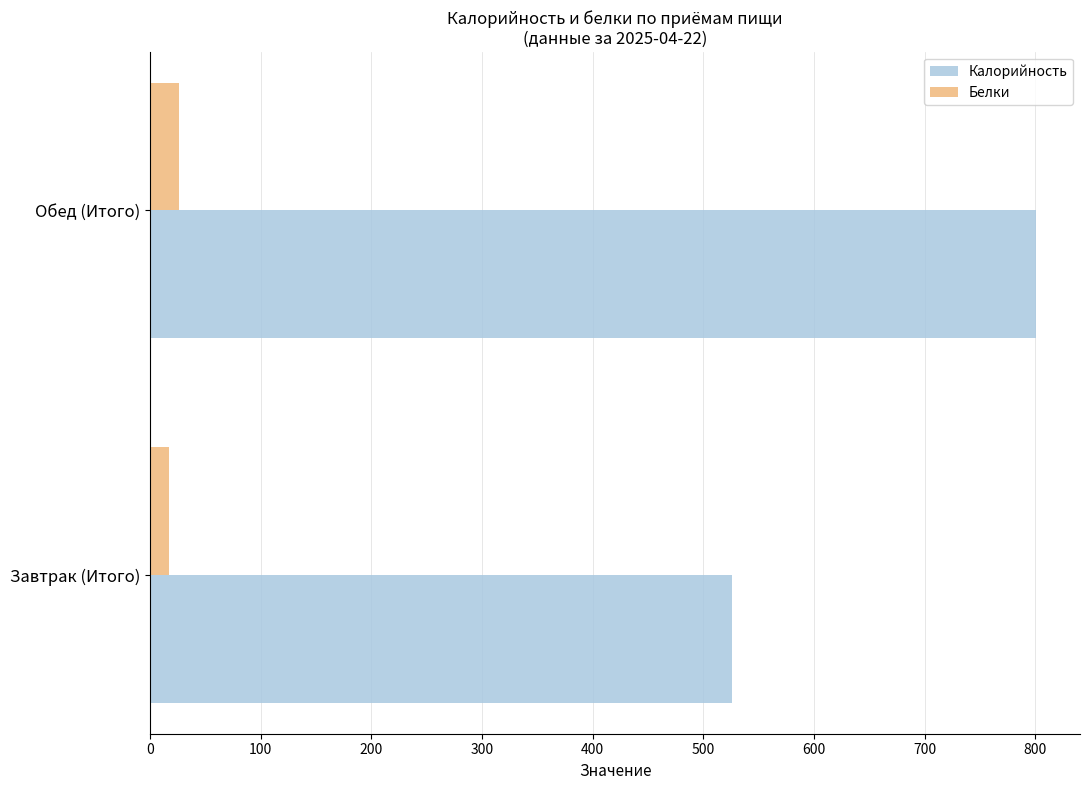

Is the value of Белки at Завтрак (Итого) greater than the value of Калорийность at Обед (Итого)?

No